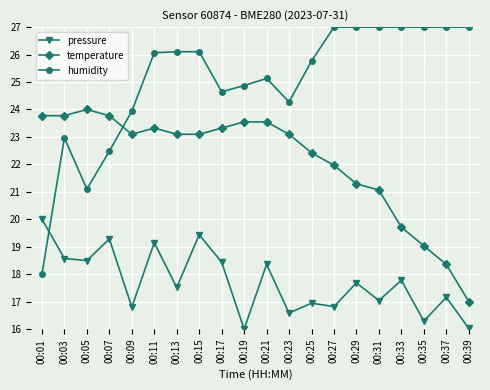

How many lines are shown in the chart?

3